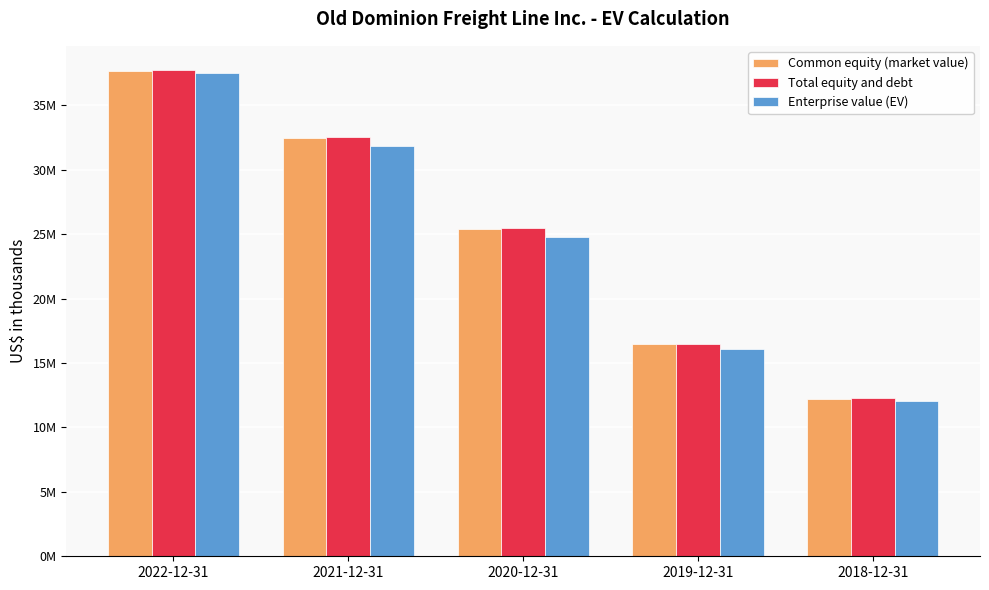

Which series has the largest total across all categories?

Total equity and debt